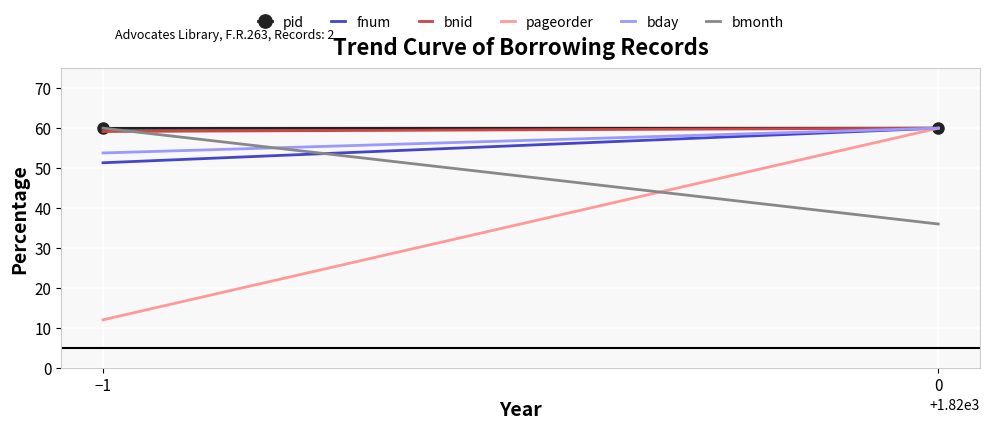

Read the bnid value at −1.

59.2